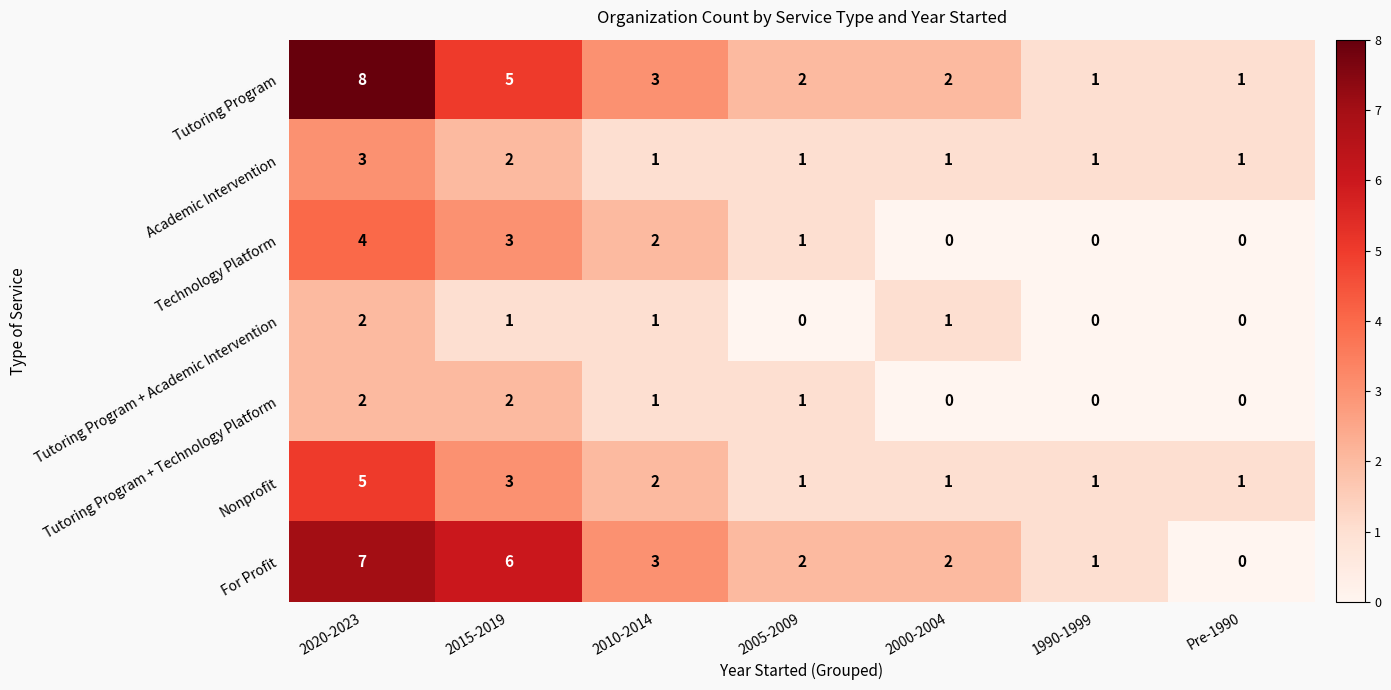

Is the value of Nonprofit at Pre-1990 greater than the value of Tutoring Program at 2010-2014?

No